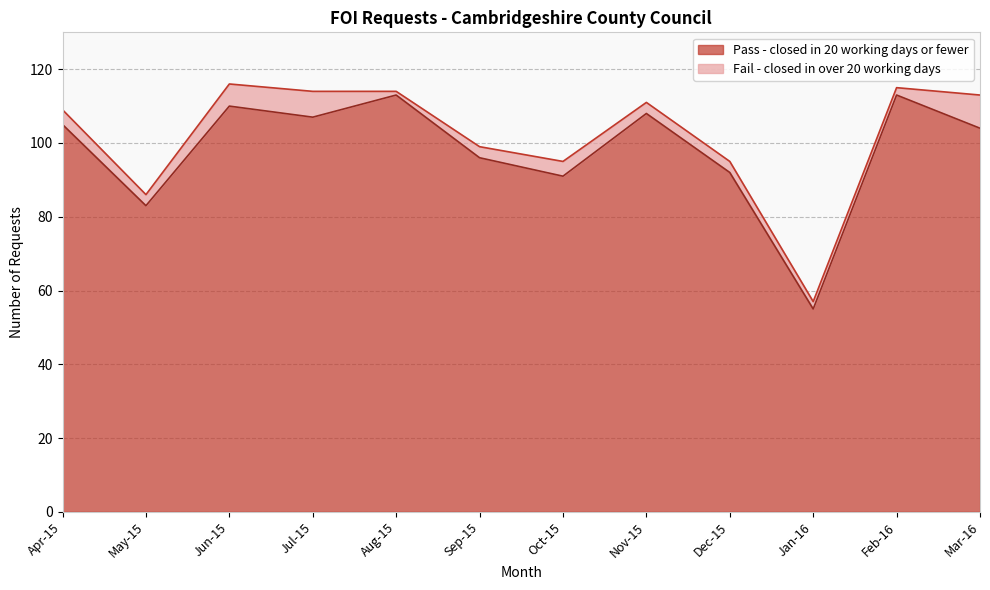

Rank the categories by value from highest to lowest.

Aug-15, Feb-16, Jun-15, Nov-15, Jul-15, Apr-15, Mar-16, Sep-15, Dec-15, Oct-15, May-15, Jan-16